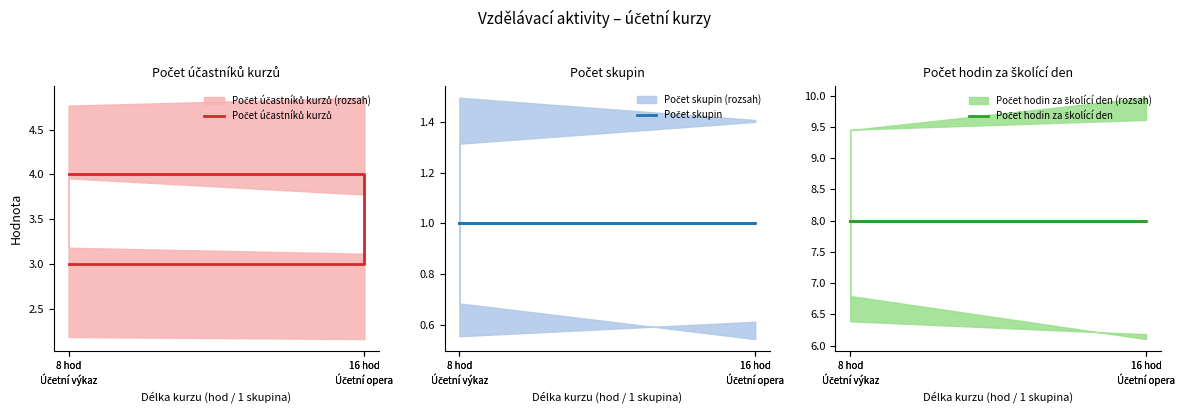

What is the minimum value for Počet účastníků kurzů?

3